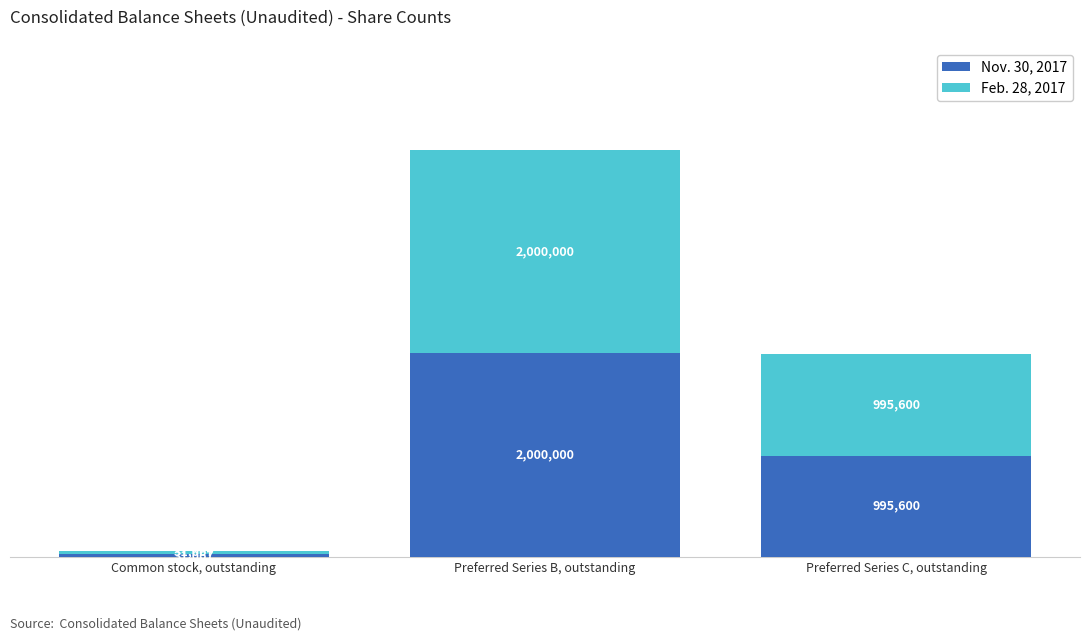

What is the difference between the second highest and minimum values in the Nov. 30, 2017 series?

964533